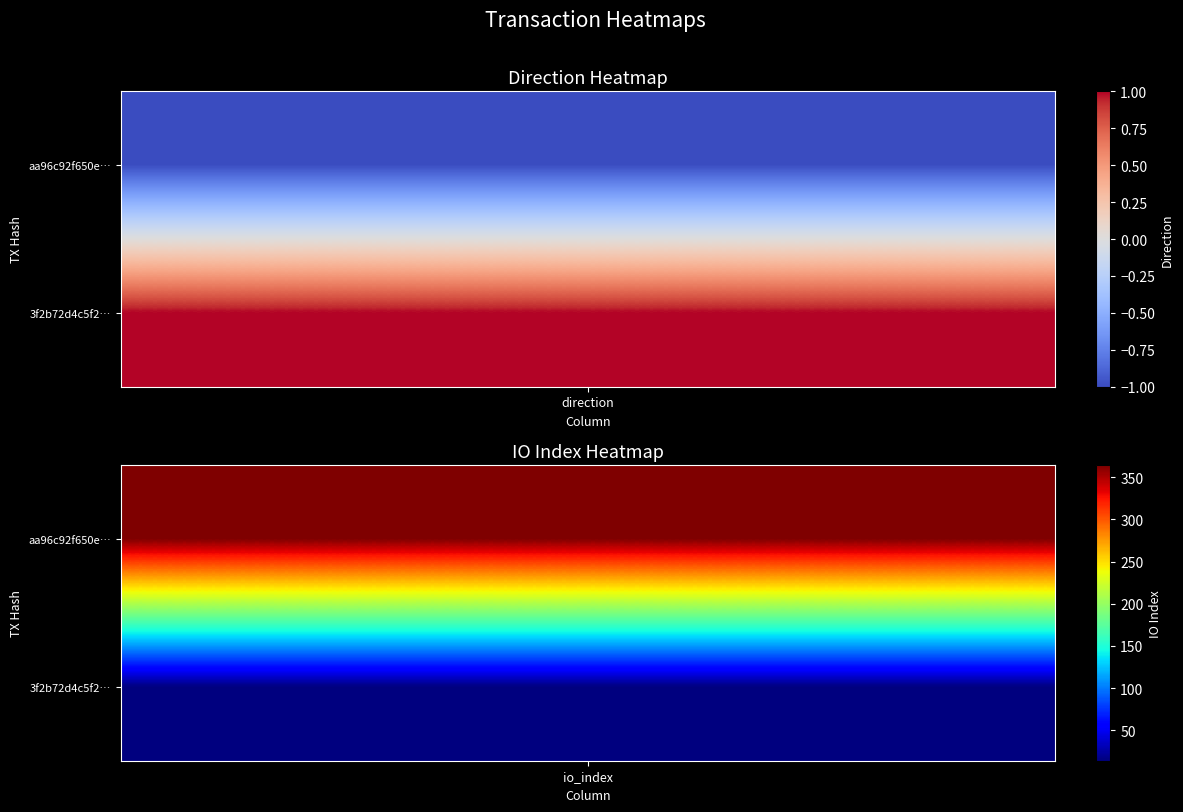

At which category does the chart reach its peak across all series?

1